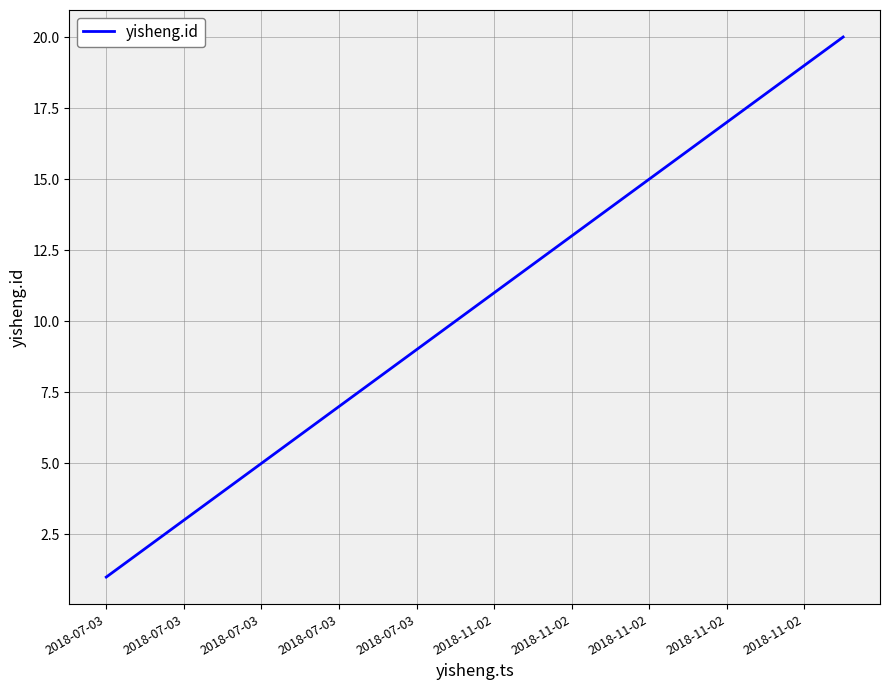

What is the maximum value shown in the chart?

20